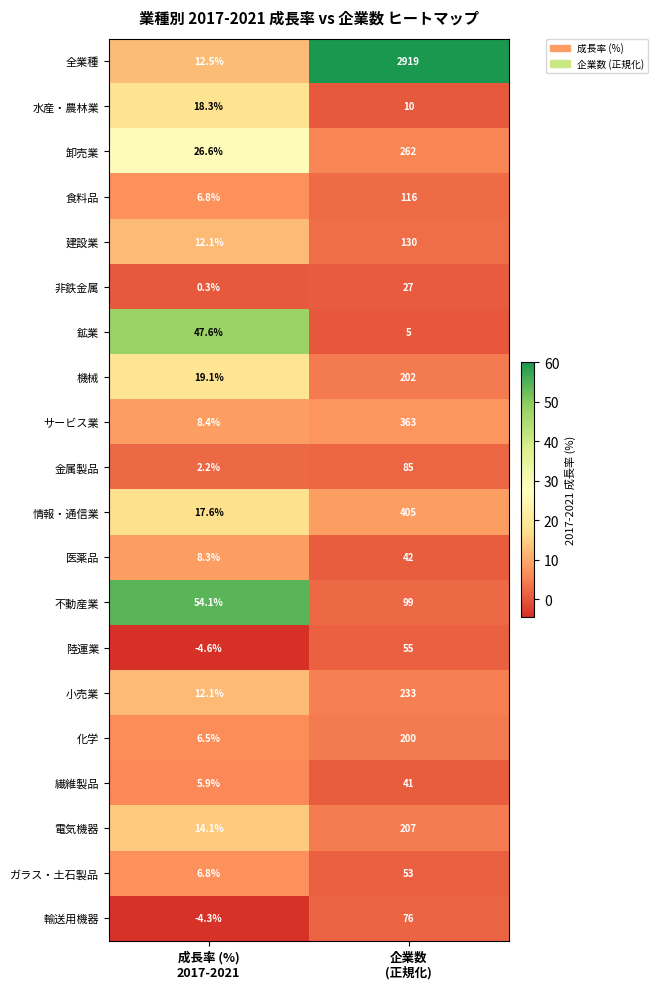

What is the minimum value shown in the chart?

-4.6